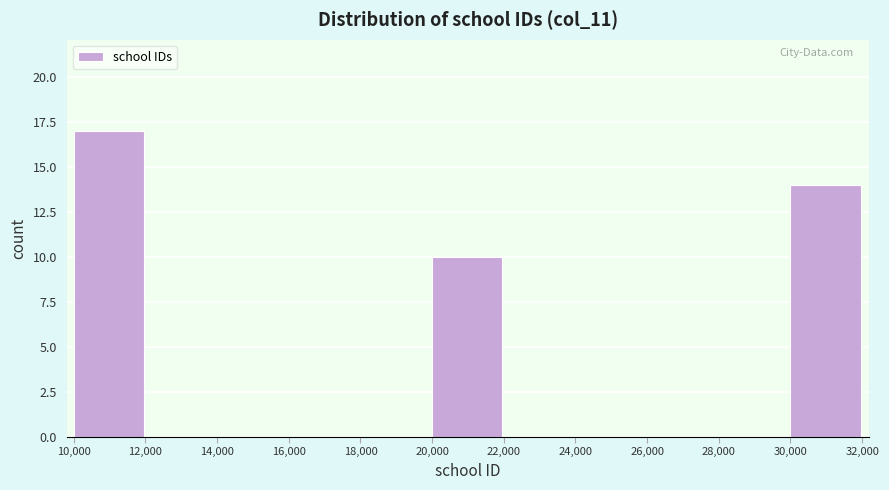

Reading left to right, transcribe this chart: for each bar, give the range it covers on the x-axis and its height. The values are not printed on the chart, so give them approximately, as read against the axis.

10,000 to 12,000: 17
12,000 to 14,000: 0
14,000 to 16,000: 0
16,000 to 18,000: 0
18,000 to 20,000: 0
20,000 to 22,000: 10
22,000 to 24,000: 0
24,000 to 26,000: 0
26,000 to 28,000: 0
28,000 to 30,000: 0
30,000 to 32,000: 14